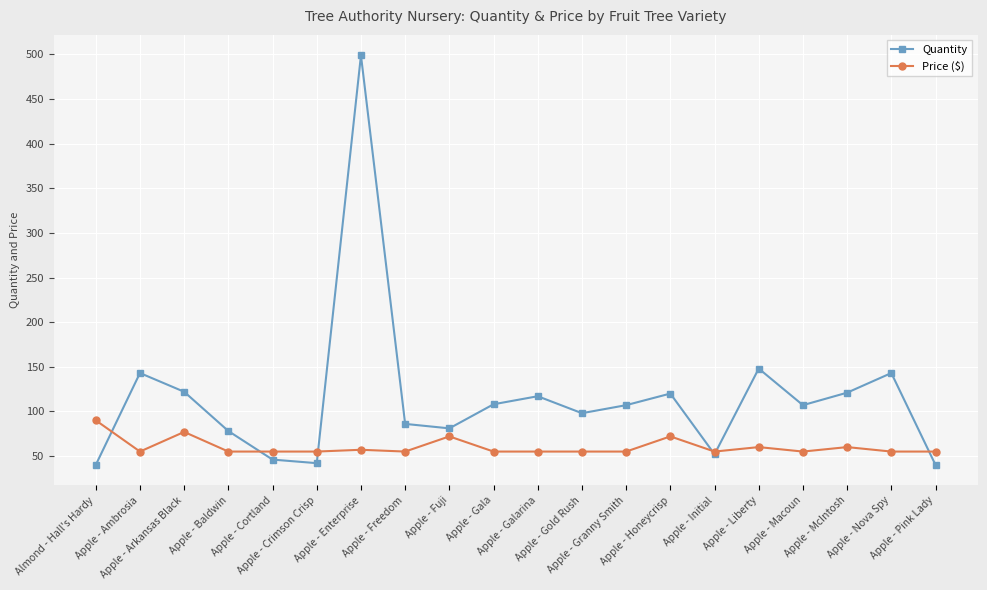

What value does the Price ($) series have at Apple - Fuji, to the nearest 10?

70